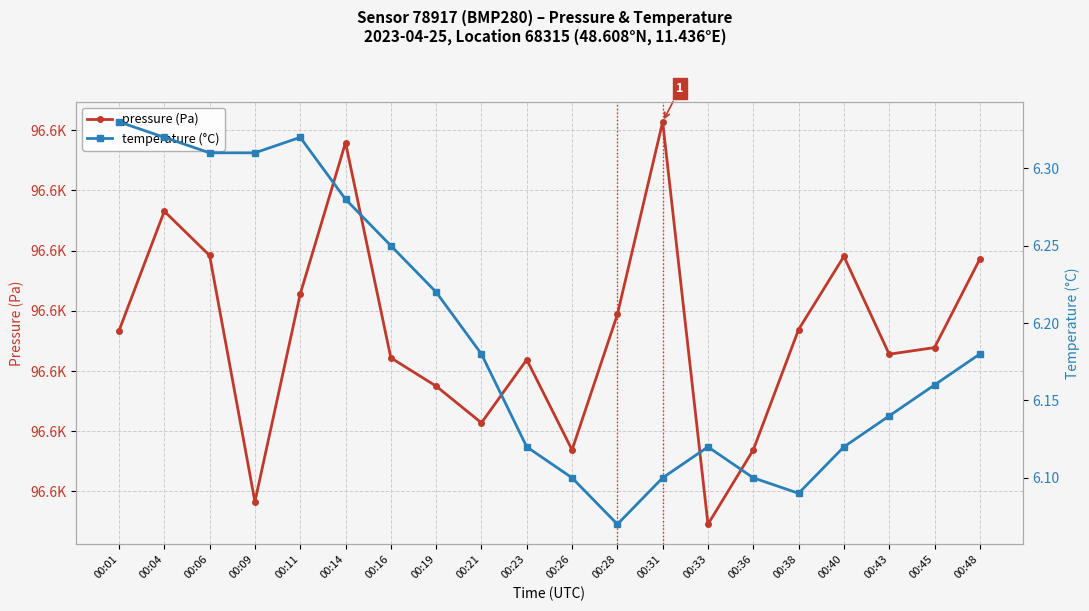

Which series has the largest range (max minus min)?

pressure (Pa)